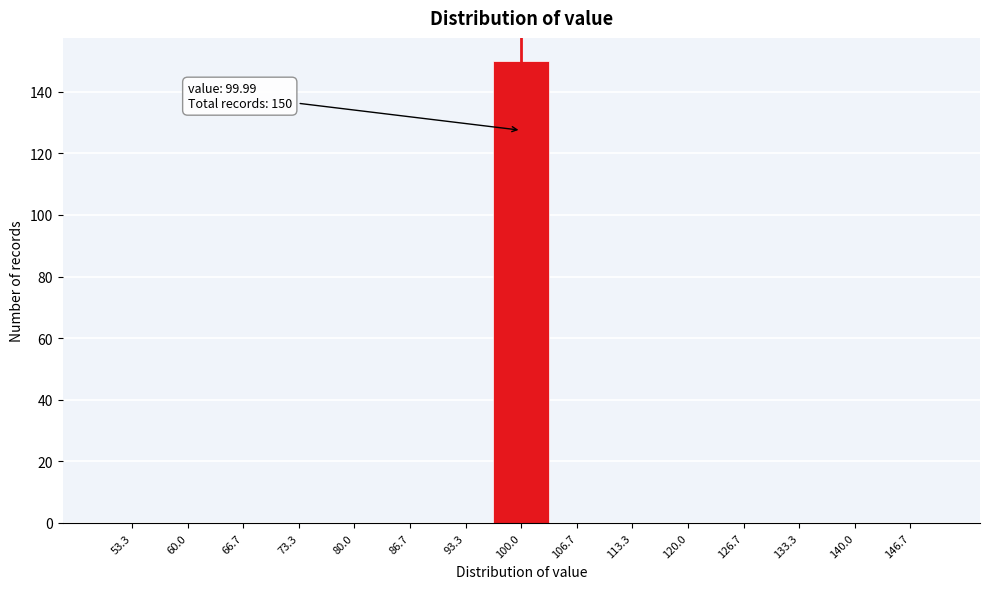

Over which range of the x-axis is the bar tallest?

97 to 103